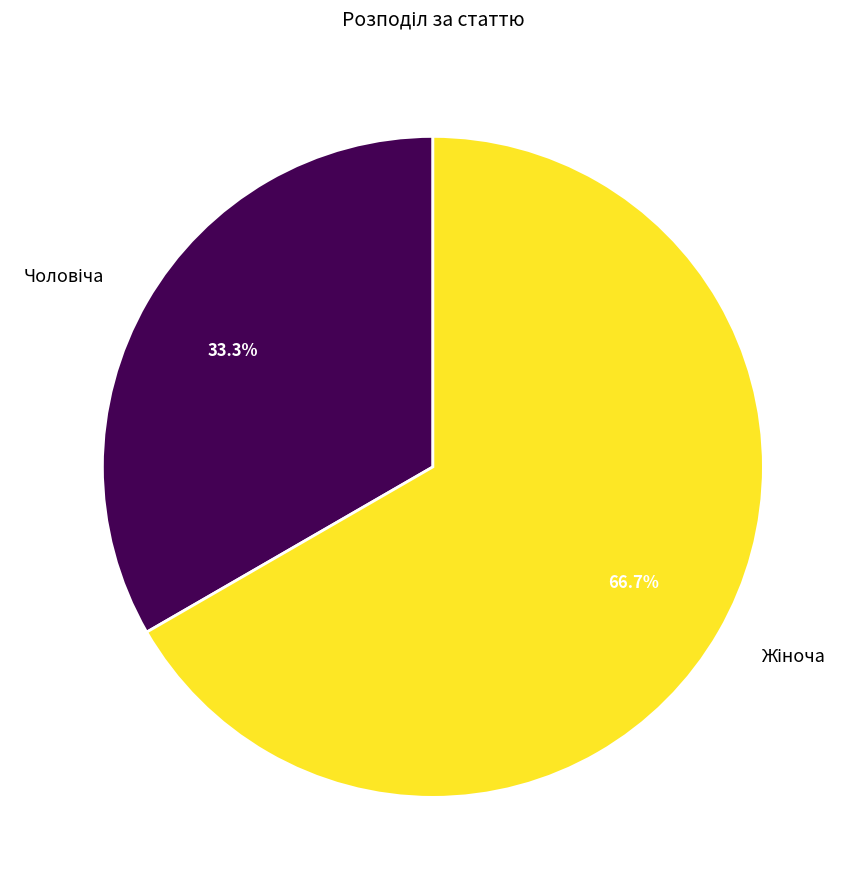

Is there any slice that represents more than half of the pie?

Yes